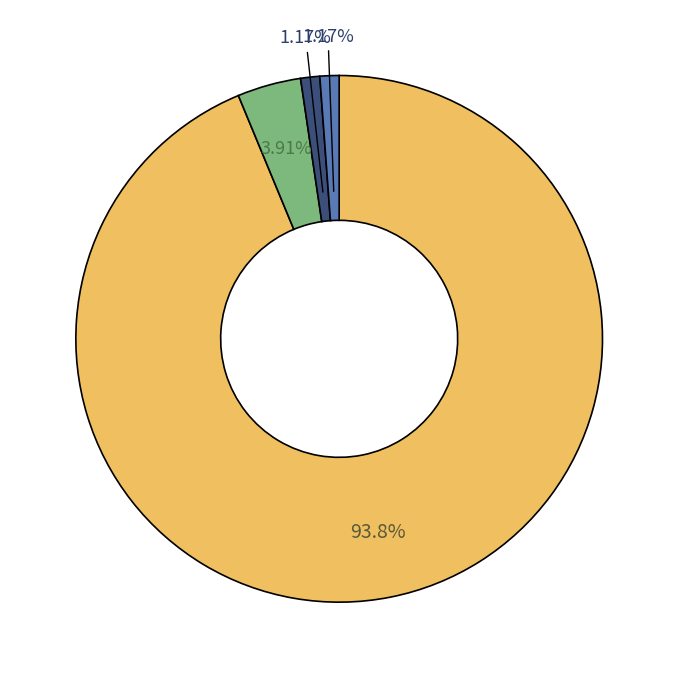

Count the number of slices in the pie.

4